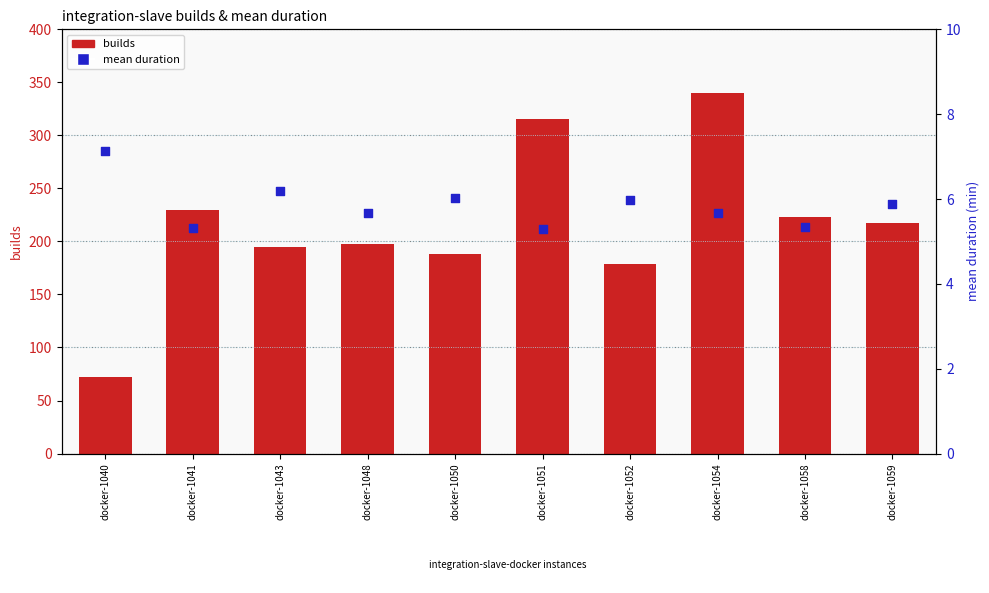

At which category is the sum across all series the highest?

docker-1054